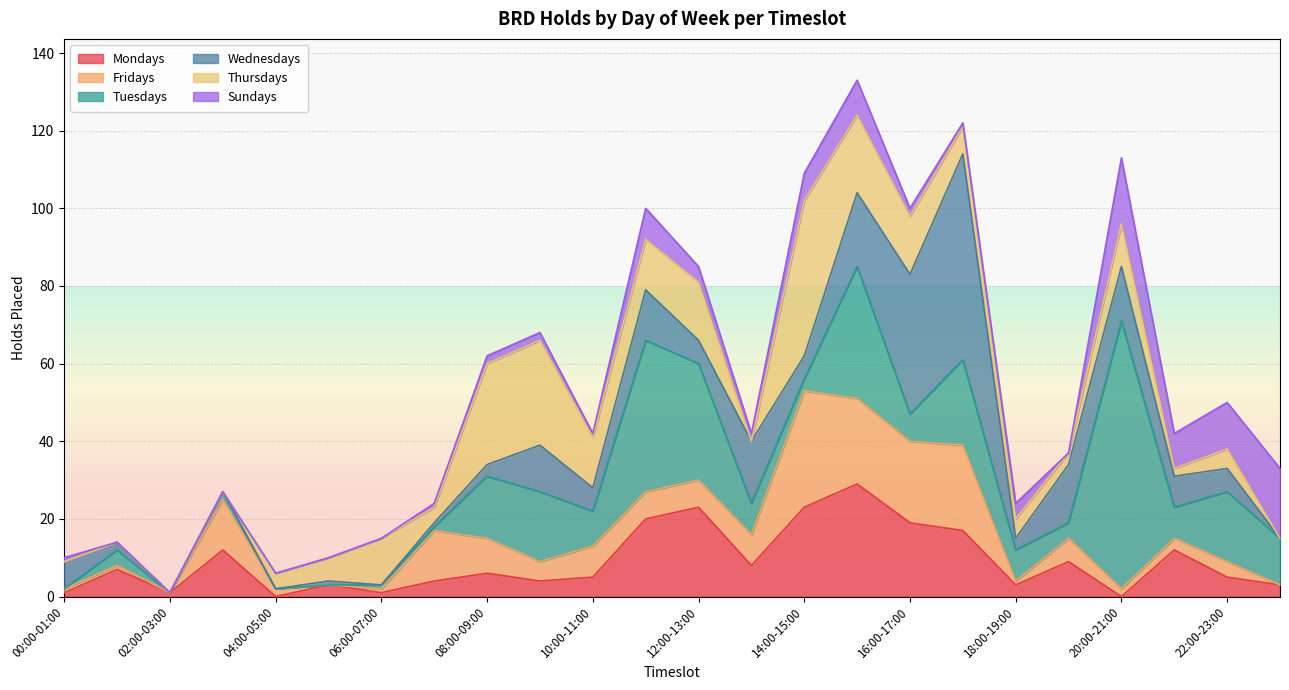

True or false: Tuesdays has a value of 12 at 21:00-22:00.

False